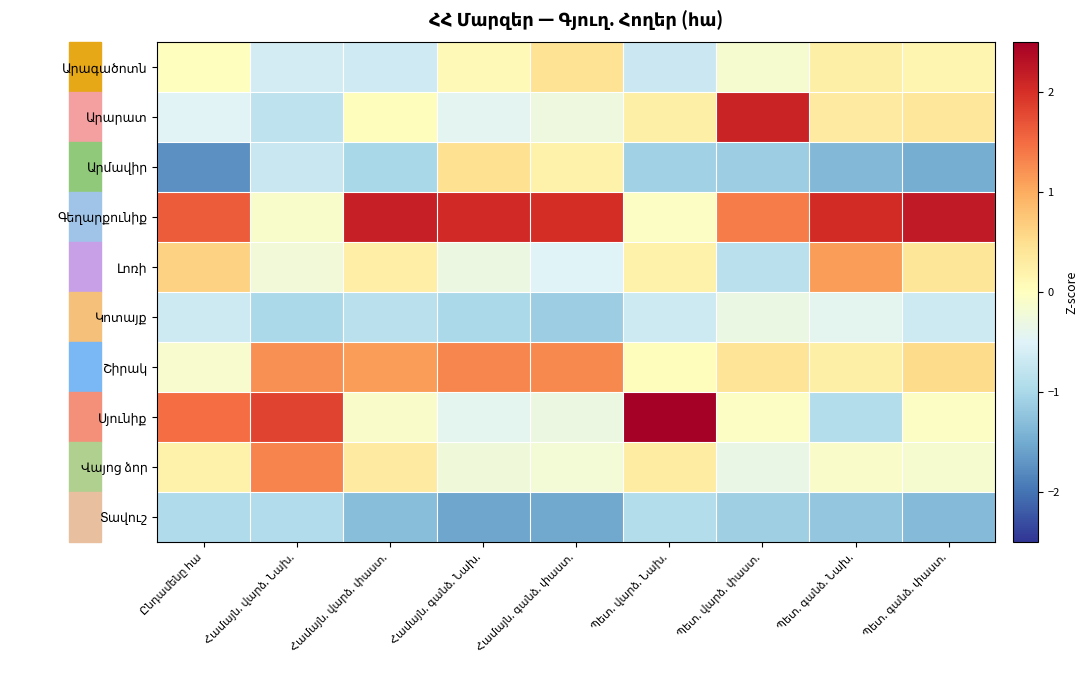

Rank the series by their maximum value, from highest to lowest.

Սյունիք, Գեղարքունիք, Արարատ, Վայոց ձոր, Շիրակ, Լոռի, Արմավիր, Արագածոտն, Կոտայք, Տավուշ